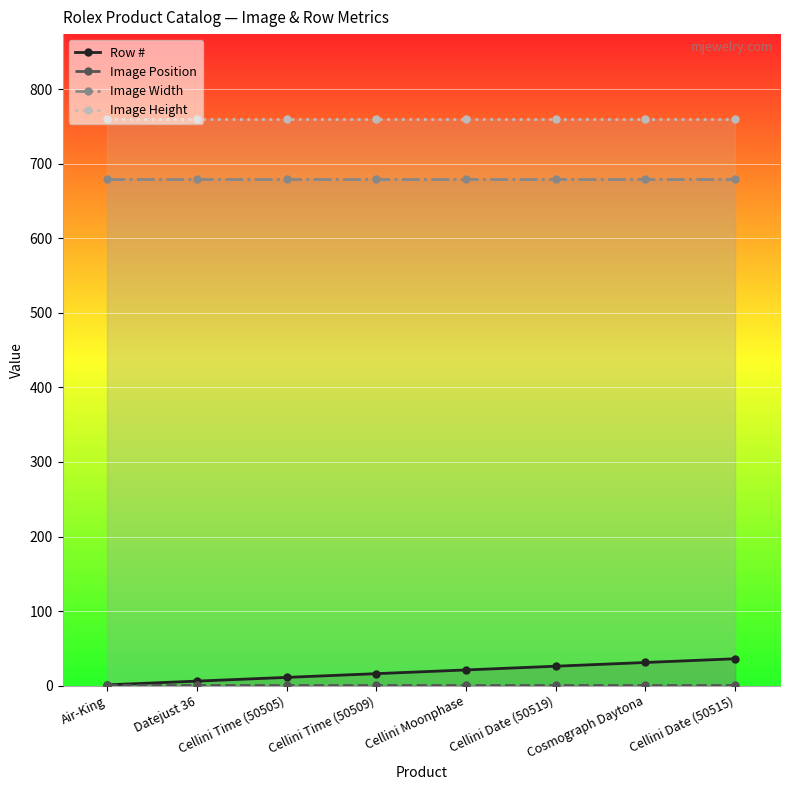

Which has a higher value, Cellini Time (50505) or Datejust 36?

Cellini Time (50505)